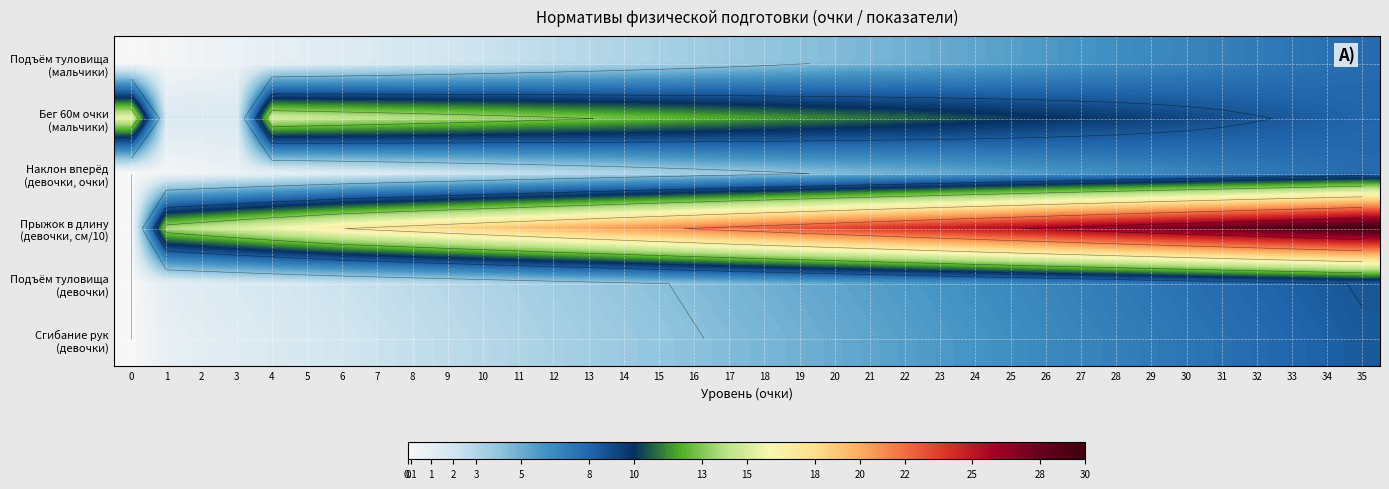

Which series has the largest total across all categories?

Прыжок в длину (девочки, см/10)